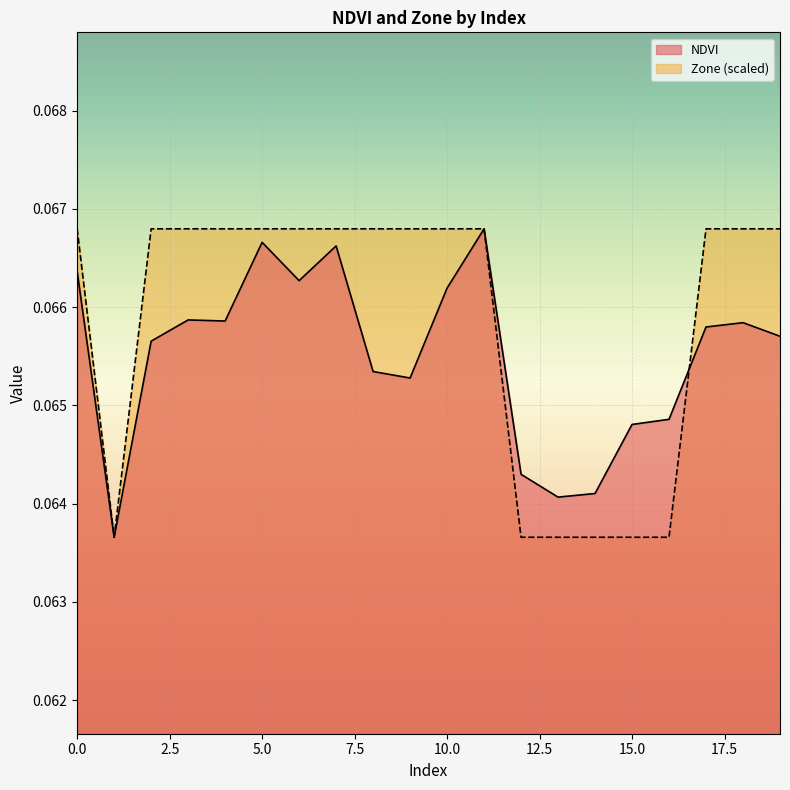

How many NDVI values are between 0 and 1?

20